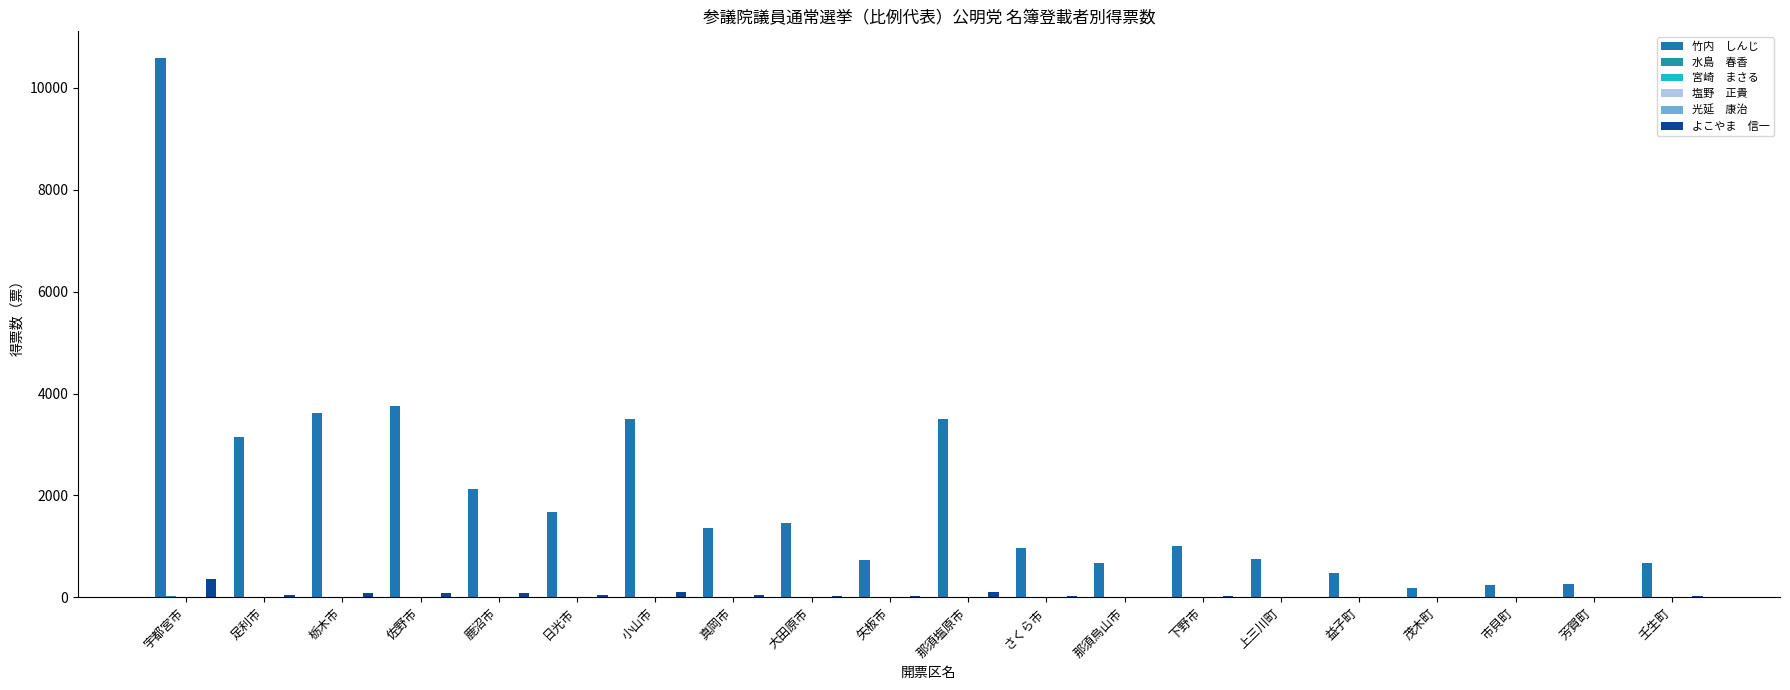

At which category is the sum across all series the highest?

宇都宮市